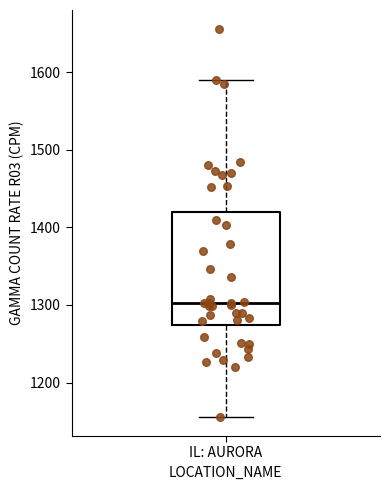

Transcribe this box plot: give where the median line is, the range the box spans, and where the two whiskers end, as read against the y-axis. The values are not printed on the chart, so give them approximately, as read against the axis.

median 1300, box 1270 to 1420, whiskers 1160 to 1590